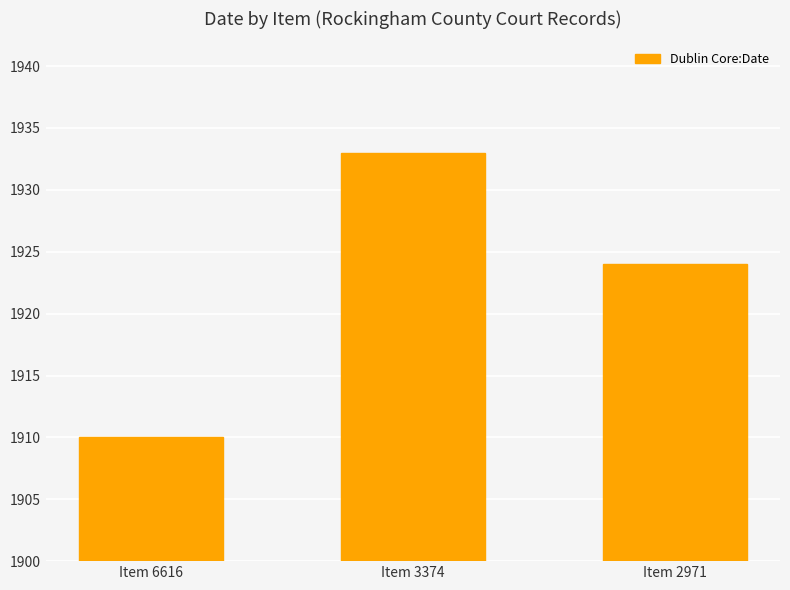

Does the chart contain any negative values?

No